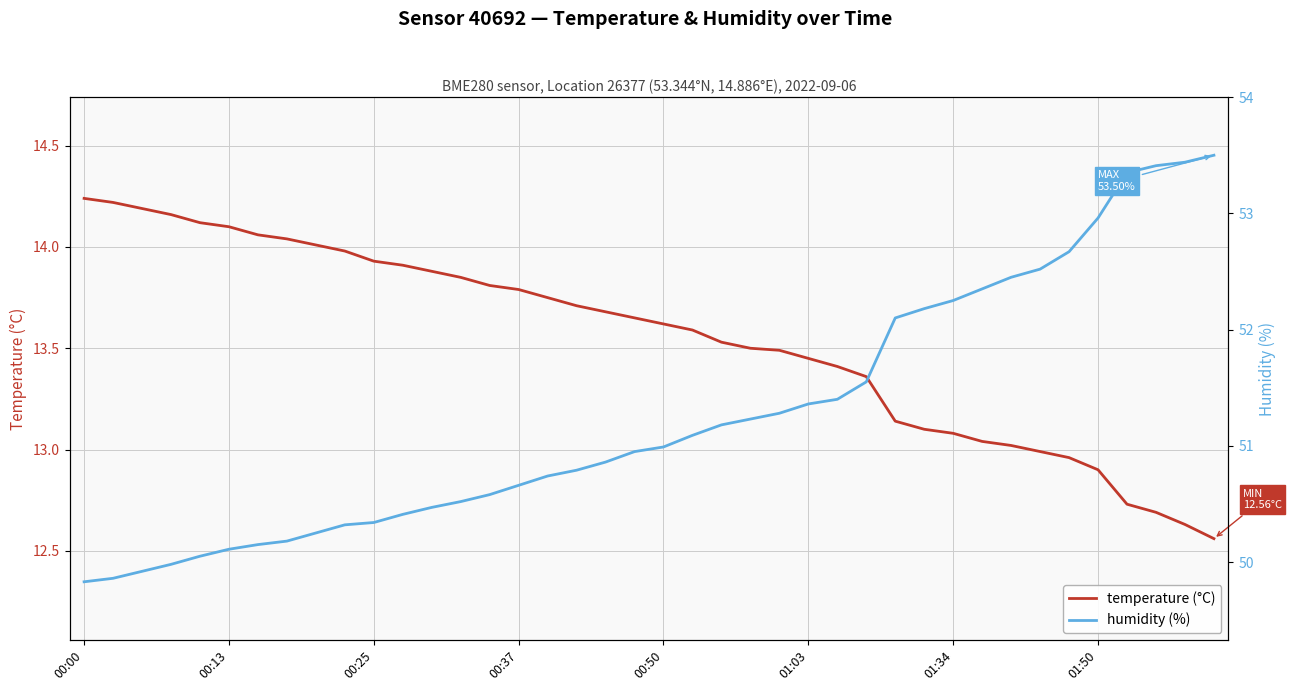

The temperature (°C) series shows 12.6 at 38. True or false?

True